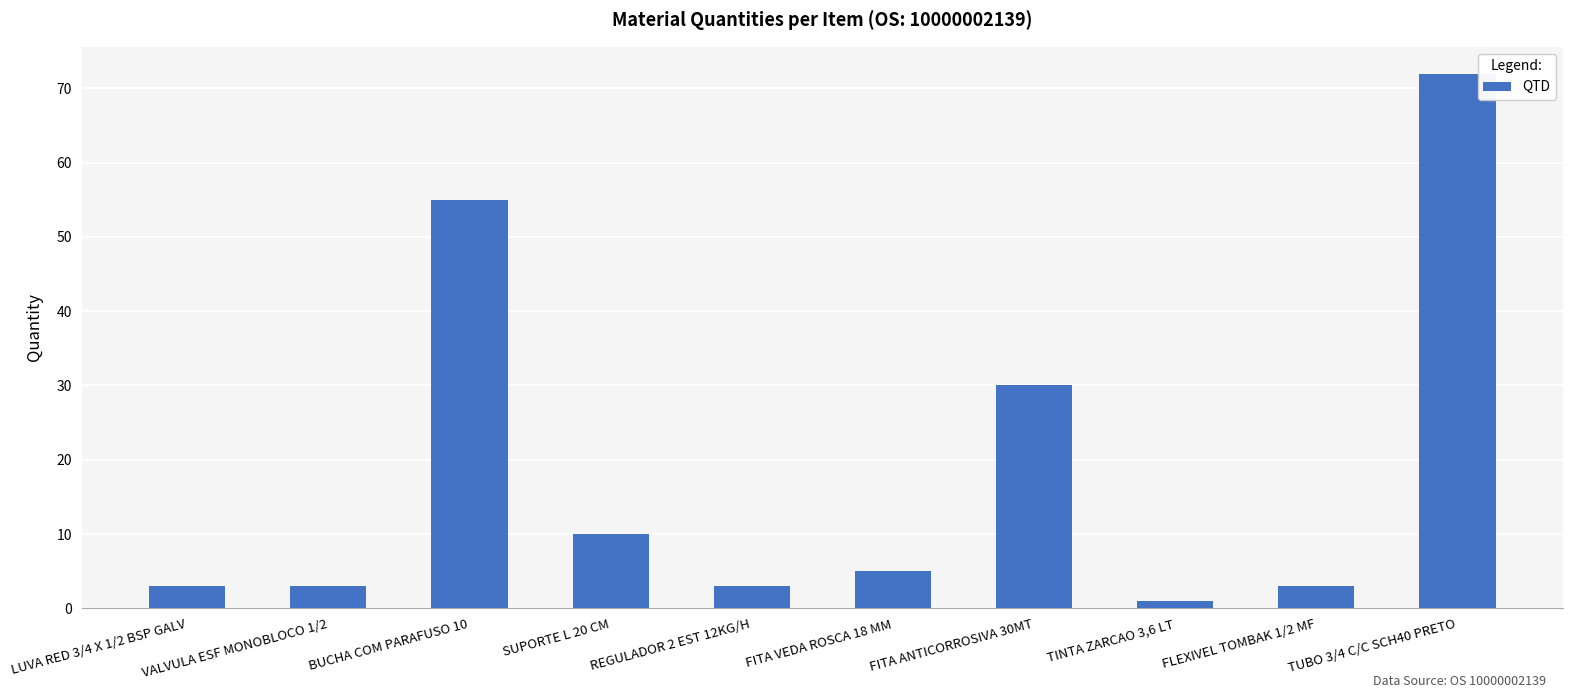

Reading left to right, transcribe all the data shown in this chart.

3	3	55	10	3	5	30	1	3	72